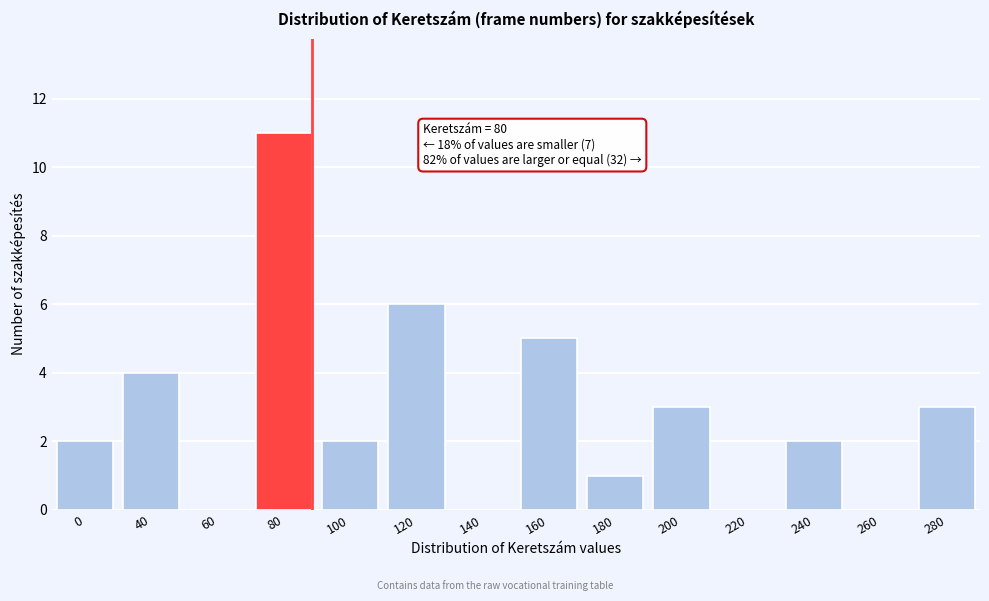

Reading left to right, extract all data points from this chart.

0=2	40=4	60=0	80=11	100=2	120=6	140=0	160=5	180=1	200=3	220=0	240=2	260=0	280=3